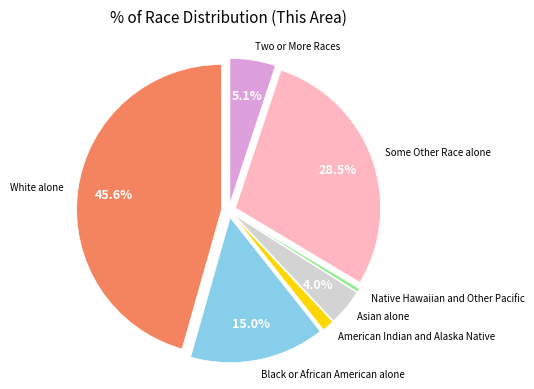

To the nearest percent, what is the difference between the largest and smallest slice percentages?

45%